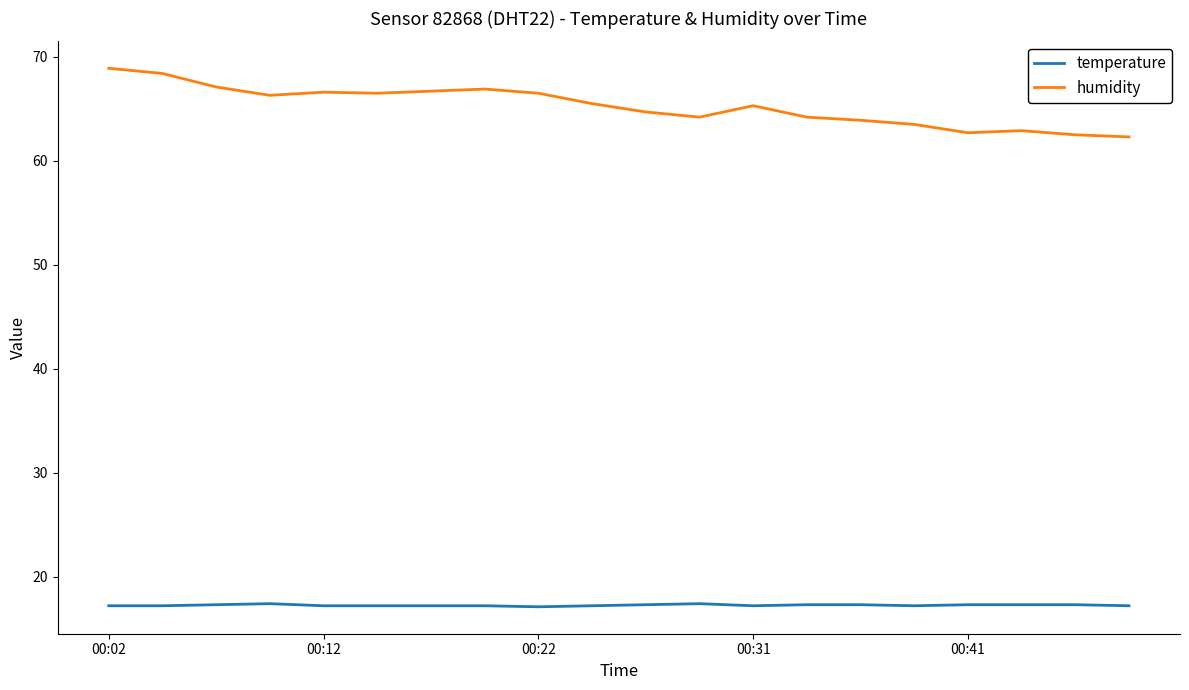

Rank the series by their average value, from highest to lowest.

humidity, temperature